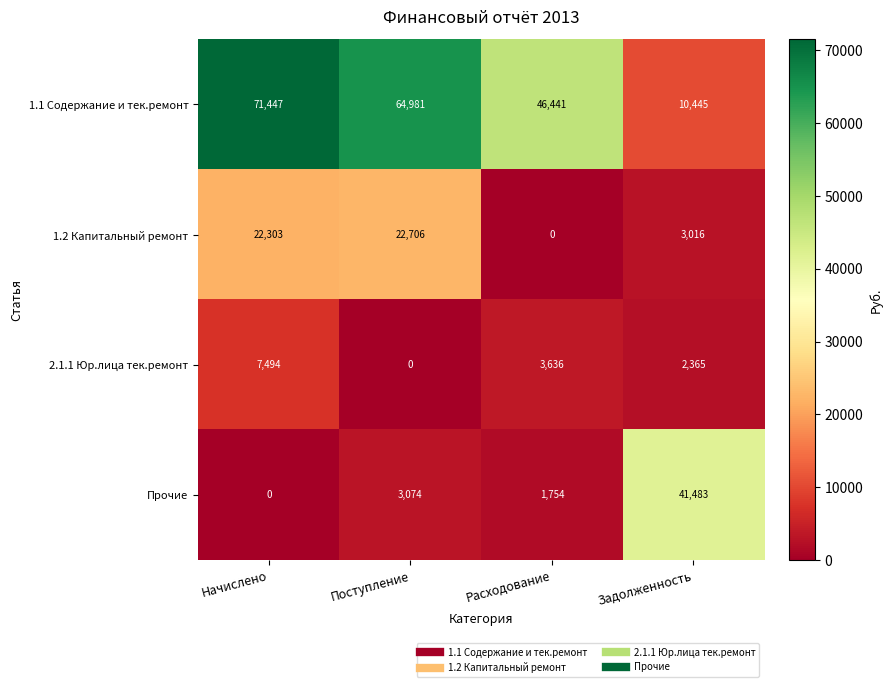

Which series has the largest total across all categories?

1.1 Содержание и тек.ремонт